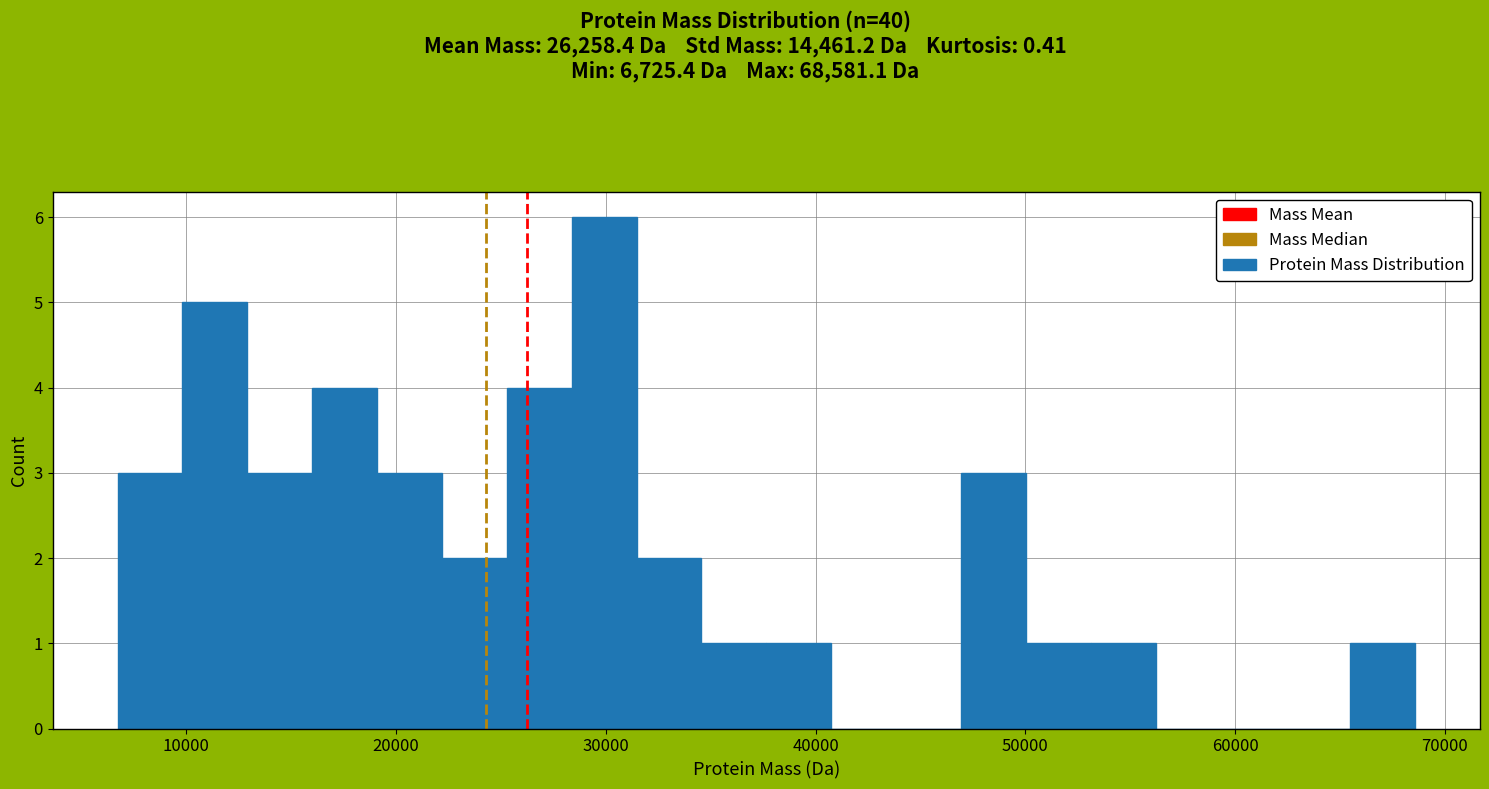

Read against the x-axis, roughly where is the centre of the tallest bar?

30000